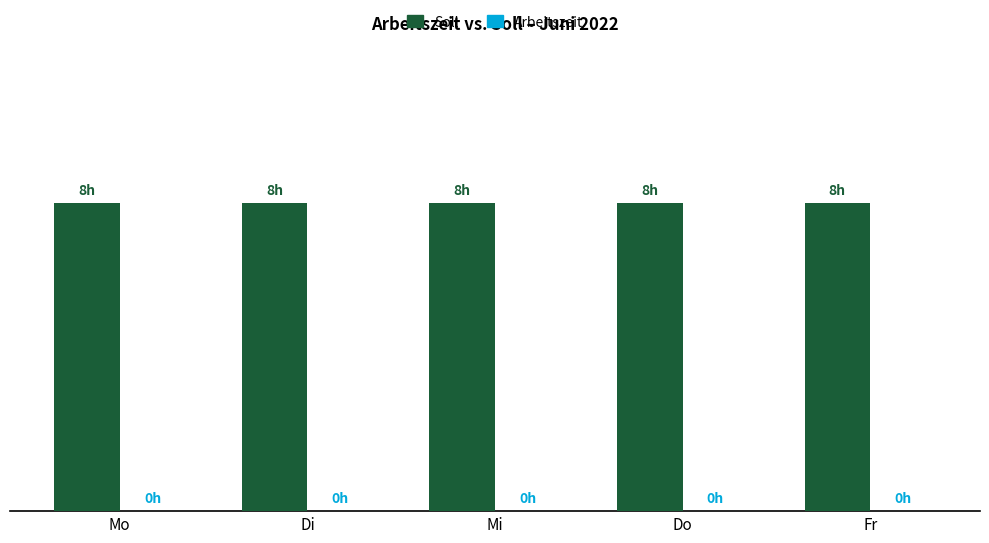

What is the maximum value shown in the chart?

8